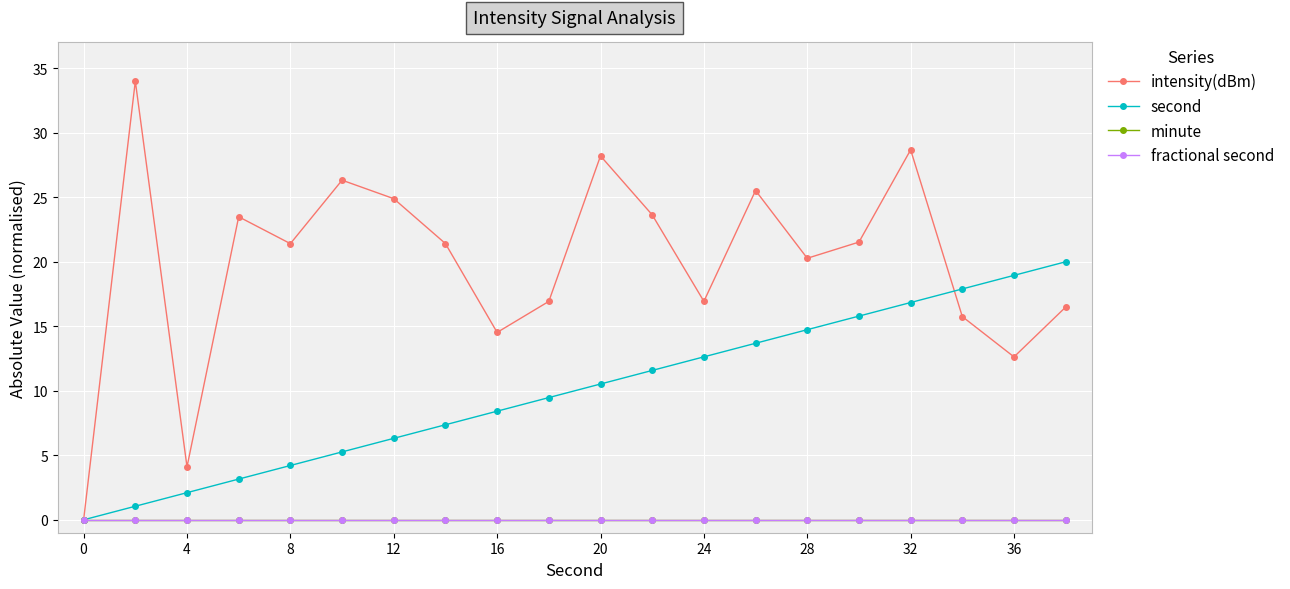

Reading left to right, transcribe all the data shown in this chart.

intensity(dBm): 0.0	34.0	4.1	23.5	21.4	26.3	24.9	21.4	14.5	16.9	28.2	23.6	16.9	25.5	20.3	21.5	28.7	15.8	12.6	16.5
second: 0.0	1.1	2.1	3.2	4.2	5.3	6.3	7.4	8.4	9.5	10.5	11.6	12.6	13.7	14.7	15.8	16.8	17.9	18.9	20.0
minute: 0.0	0.0	0.0	0.0	0.0	0.0	0.0	0.0	0.0	0.0	0.0	0.0	0.0	0.0	0.0	0.0	0.0	0.0	0.0	0.0
fractional second: 0.0	0.0	0.0	0.0	0.0	0.0	0.0	0.0	0.0	0.0	0.0	0.0	0.0	0.0	0.0	0.0	0.0	0.0	0.0	0.0